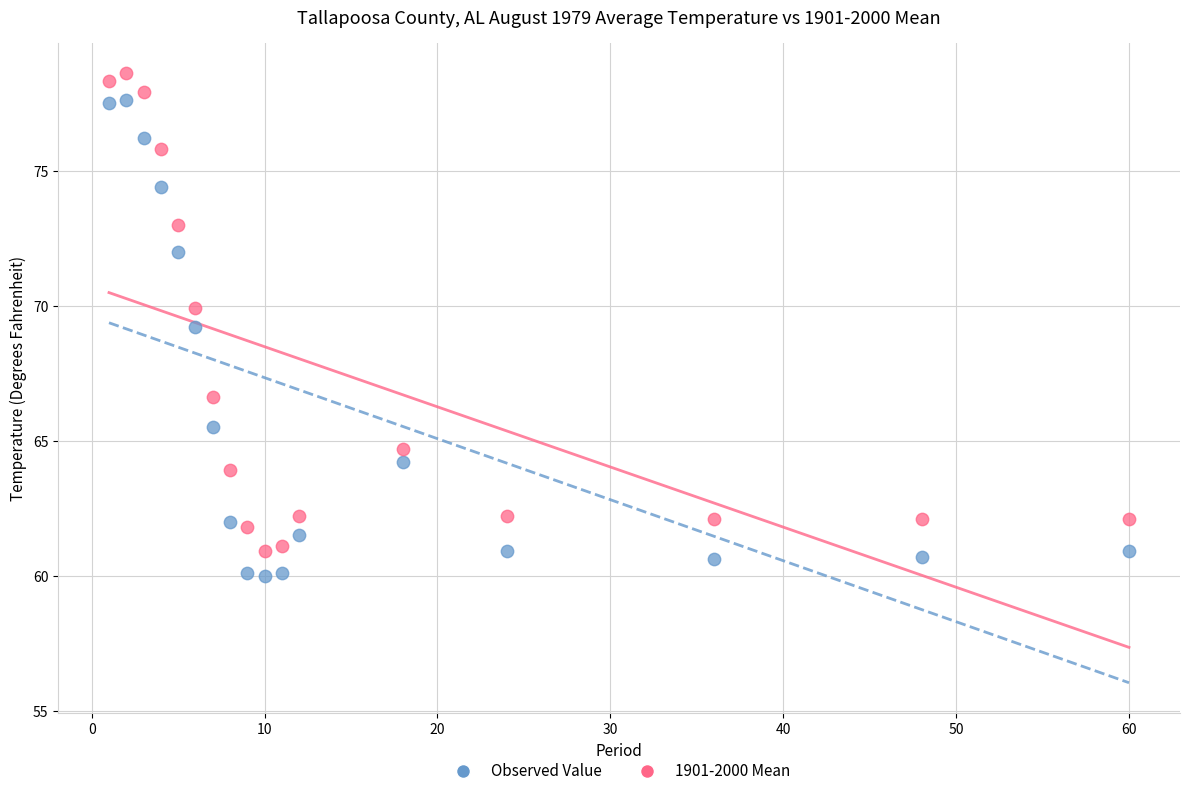

Which series has the largest Y range (max minus min)?

1901-2000 Mean